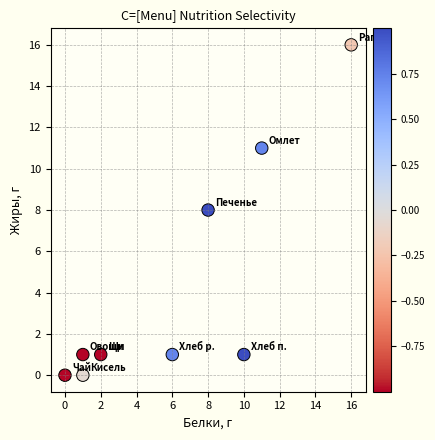

What is the average X value?

6